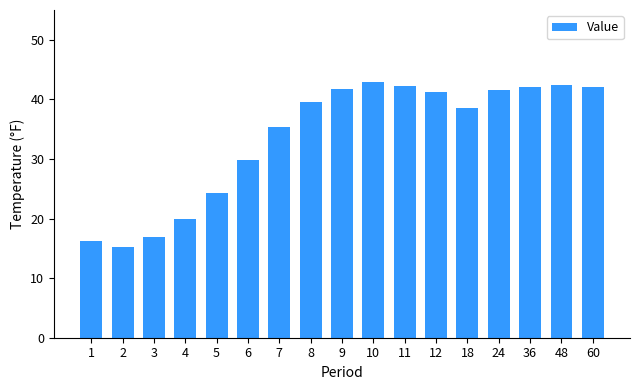

The value at 5 is 24.3. True or false?

True